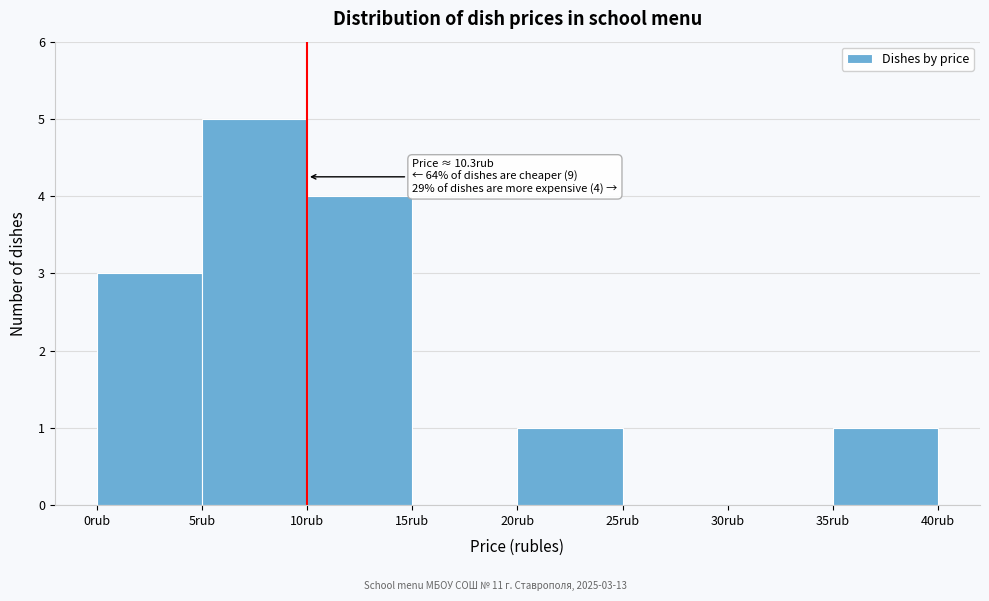

Which range on the x-axis has the tallest bar?

5 to 10